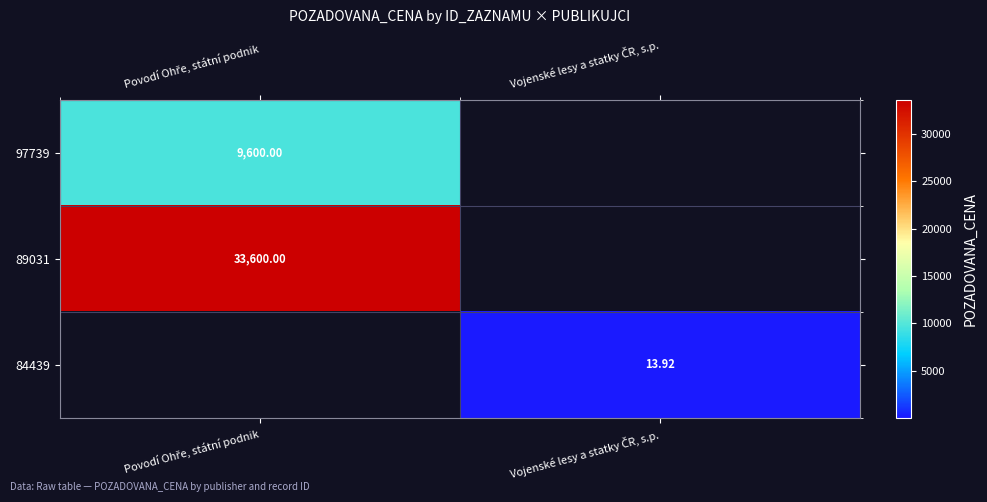

Is it true that 84439 equals 0.0 at Povodí Ohře, státní podnik?

True